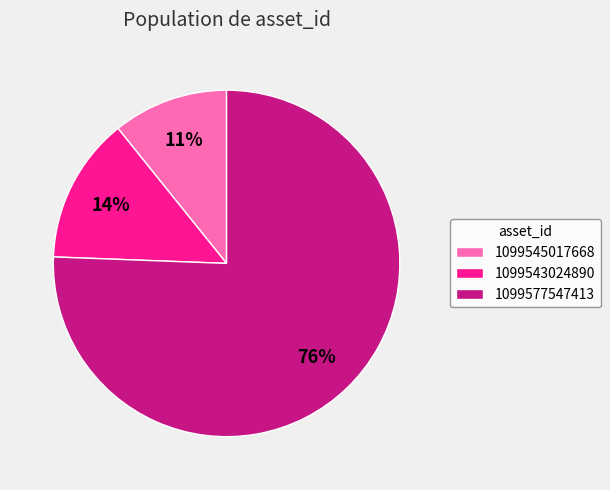

Which slice is the smallest?

1099545017668